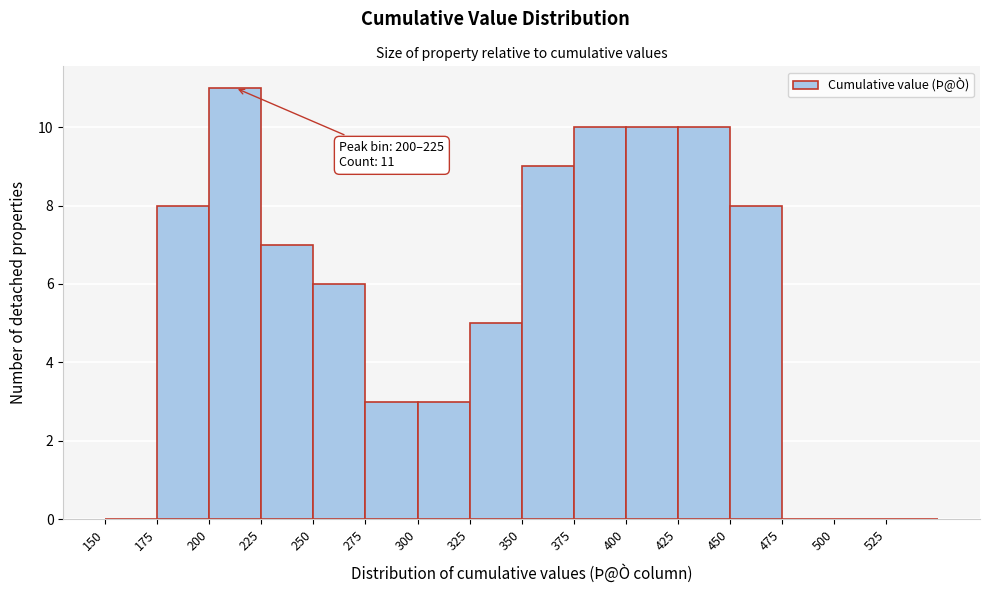

Which range on the x-axis has the tallest bar?

200 to 225